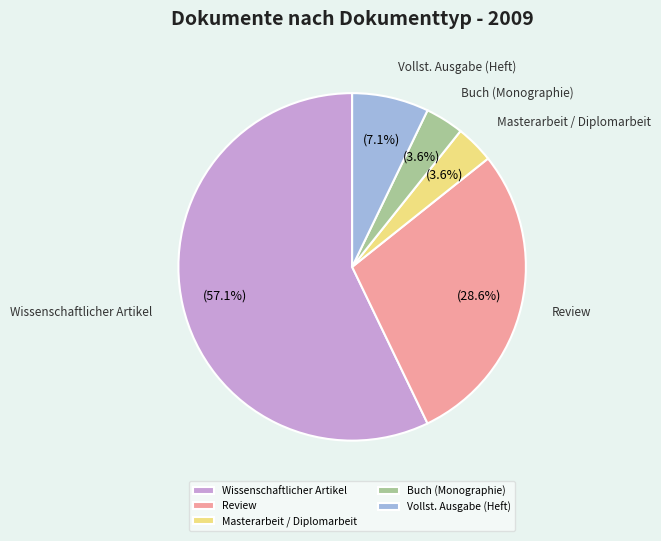

Count the number of slices in the pie.

5